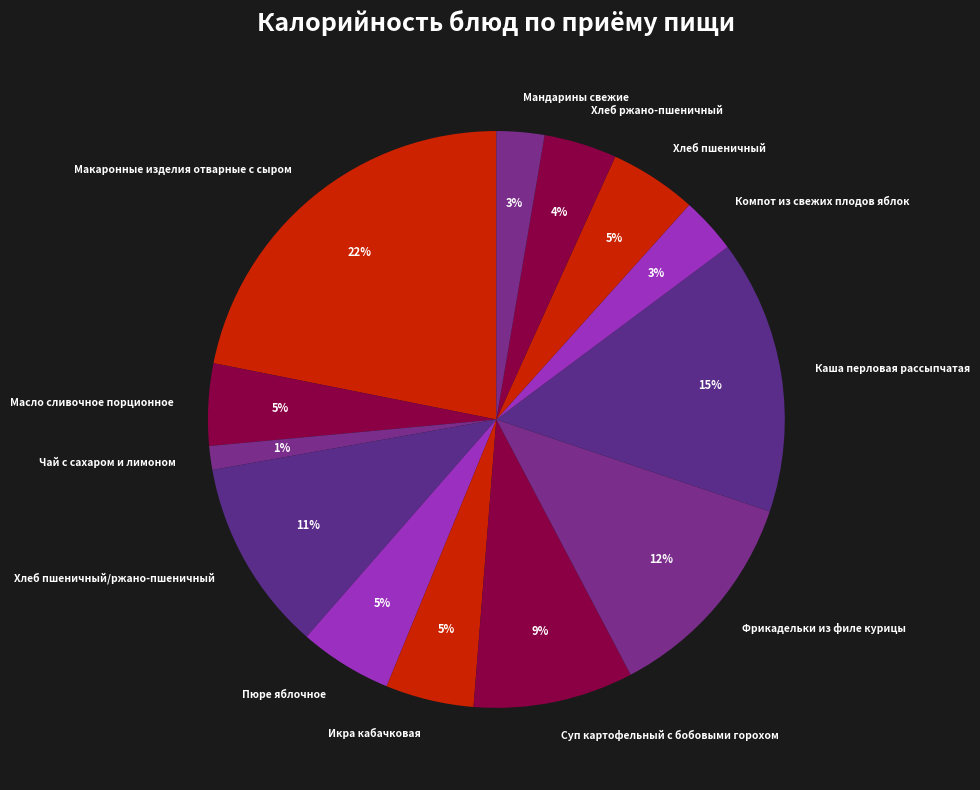

True or false: Хлеб пшеничный/ржано-пшеничный accounts for 25% of the total.

False